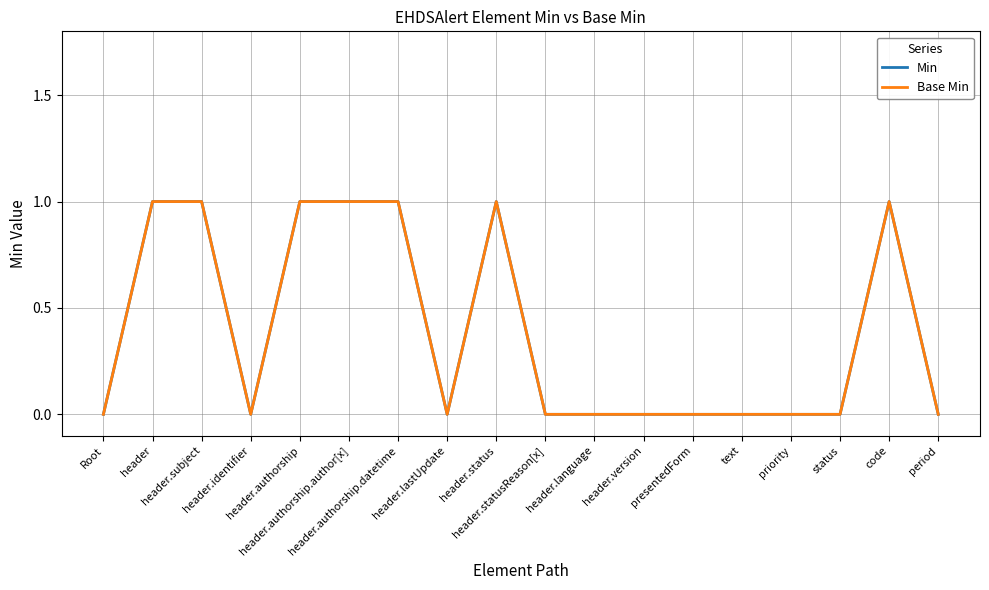

How many Base Min values are between 0 and 1?

18